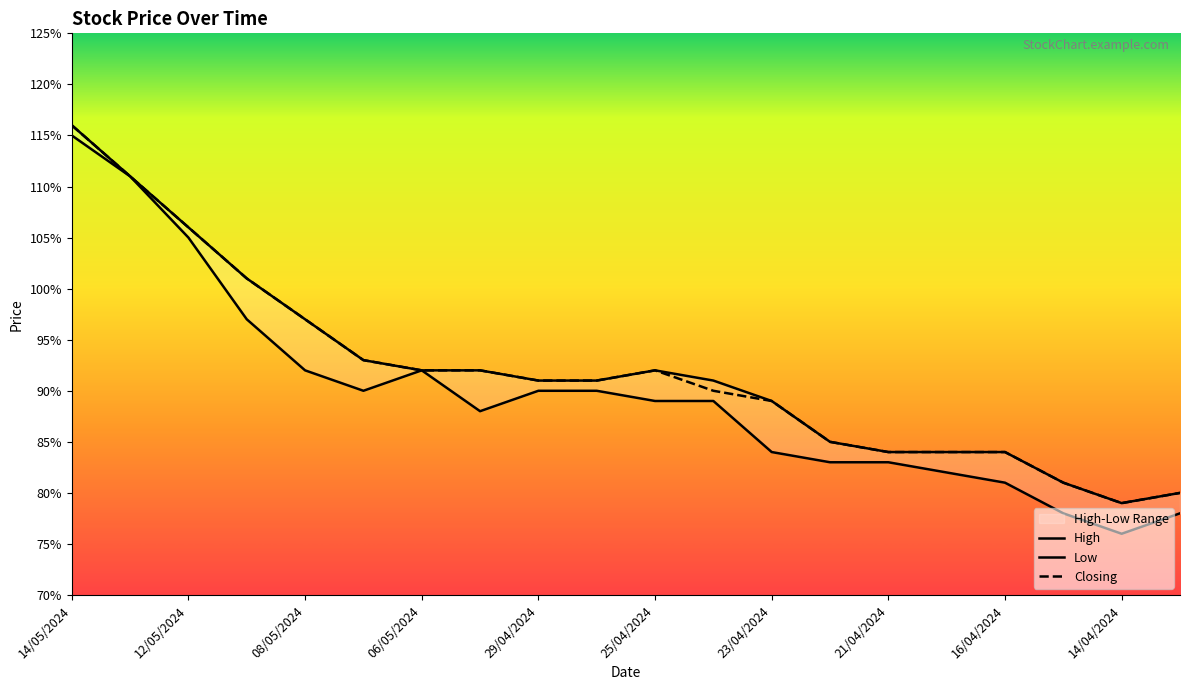

Rank the series by their maximum value, from highest to lowest.

High, Closing, Low